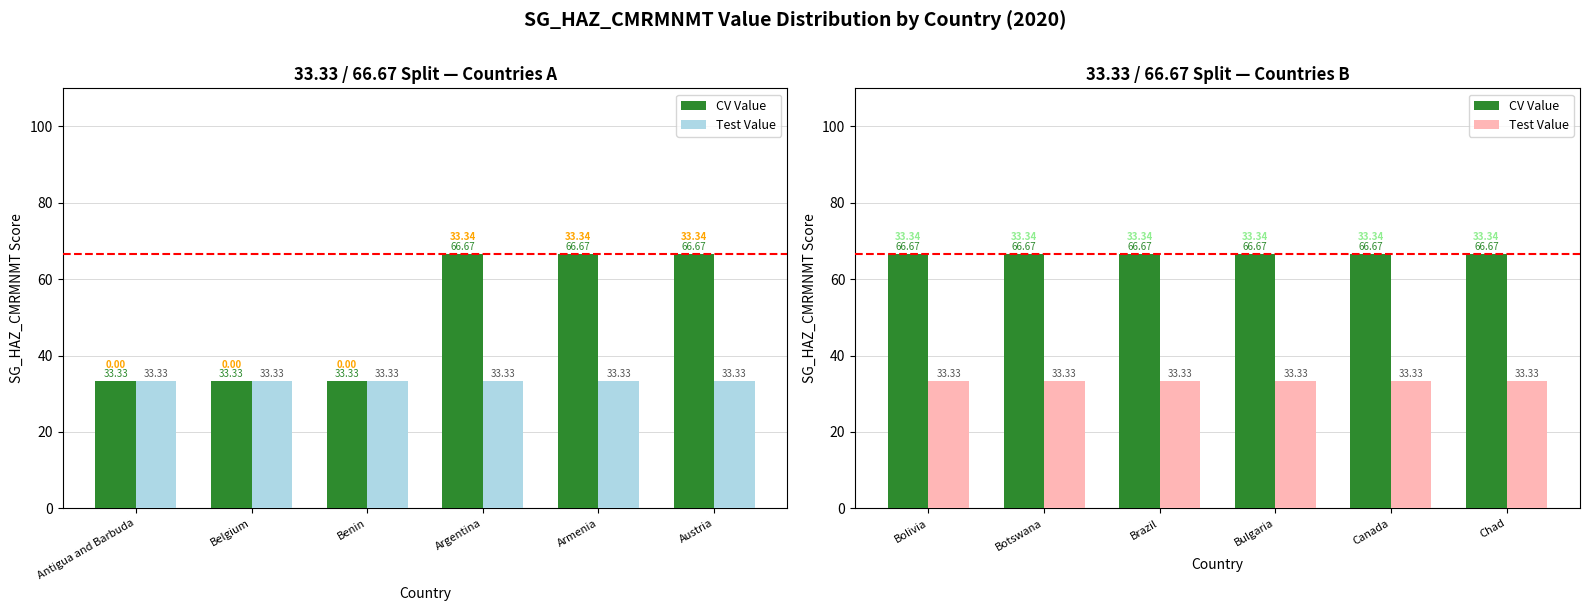

What are all the series names shown in the legend?

CV Value, Test Value